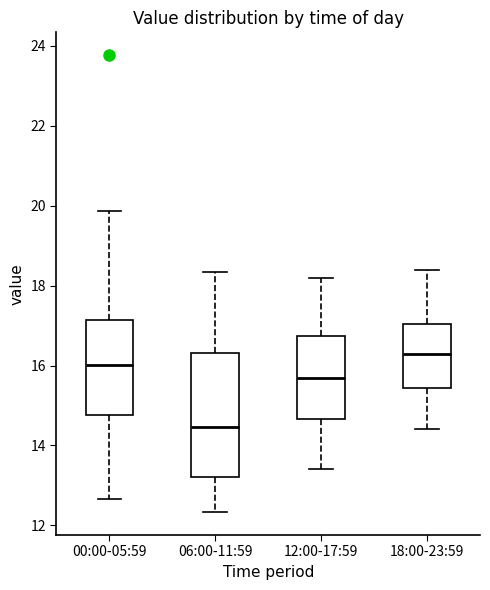

Reading left to right, transcribe this box plot: for each box, give where its median line is, the range the box spans, and where its two whiskers end, as read against the y-axis. The values are not printed on the chart, so give them approximately, as read against the axis.

00:00-05:59: median 16.0, box 14.8 to 17.2, whiskers 12.6 to 19.8
06:00-11:59: median 14.4, box 13.2 to 16.4, whiskers 12.4 to 18.4
12:00-17:59: median 15.8, box 14.6 to 16.8, whiskers 13.4 to 18.2
18:00-23:59: median 16.4, box 15.4 to 17.0, whiskers 14.4 to 18.4